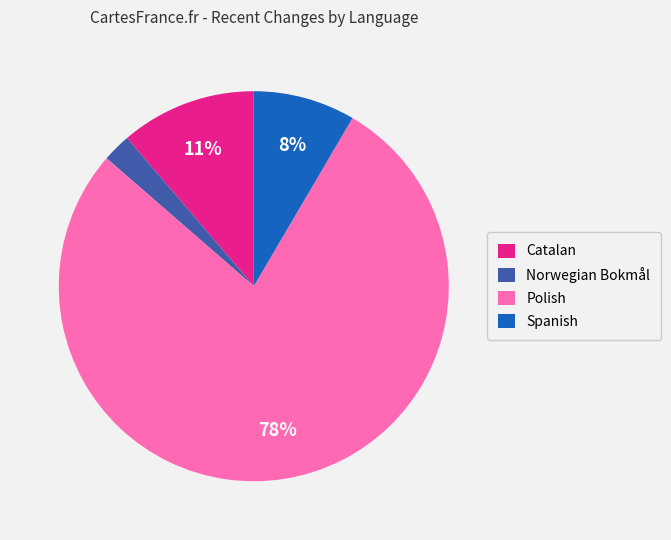

To the nearest percent, what percentage of the pie is Norwegian Bokmål?

2%